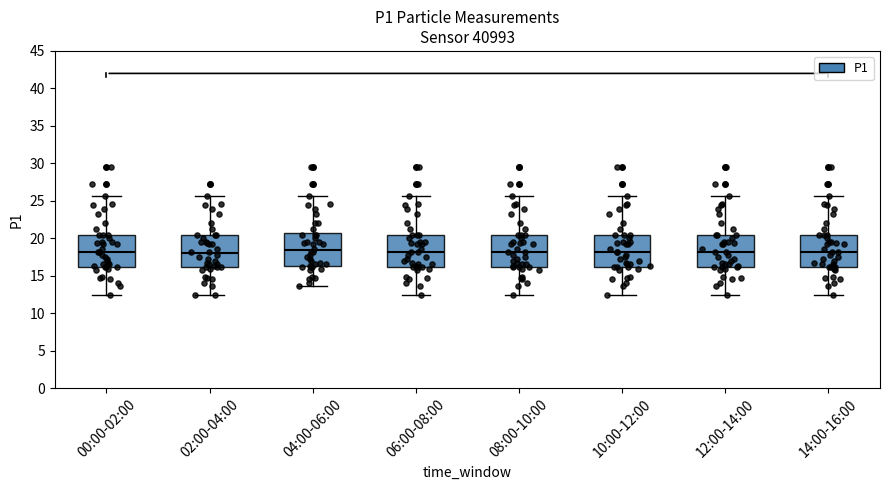

Where is the lower edge of the box for 10:00-12:00 on the y-axis? The values are not printed on the chart, so give them approximately, as read against the axis.

16.0